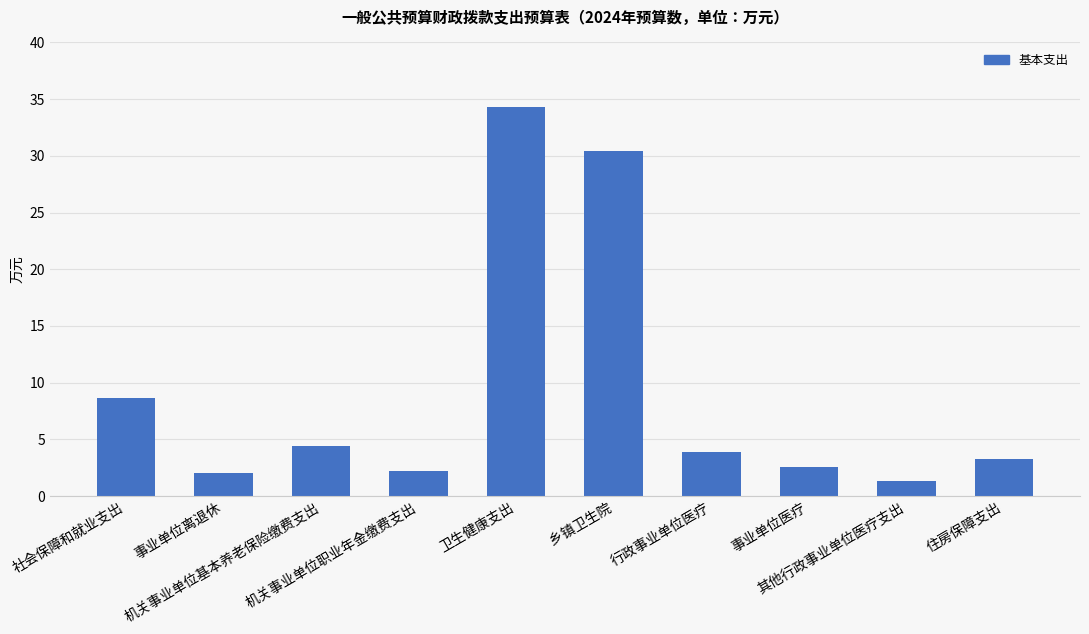

What is the greatest value displayed?

34.3